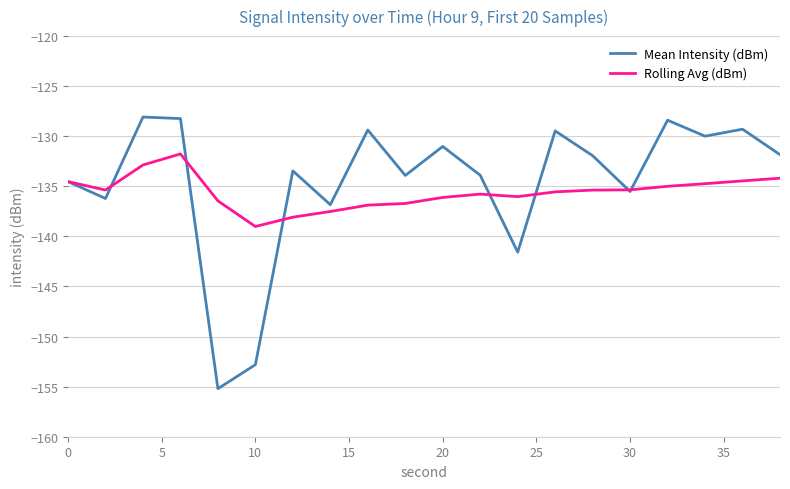

Which series has the widest spread of values?

Mean Intensity (dBm)